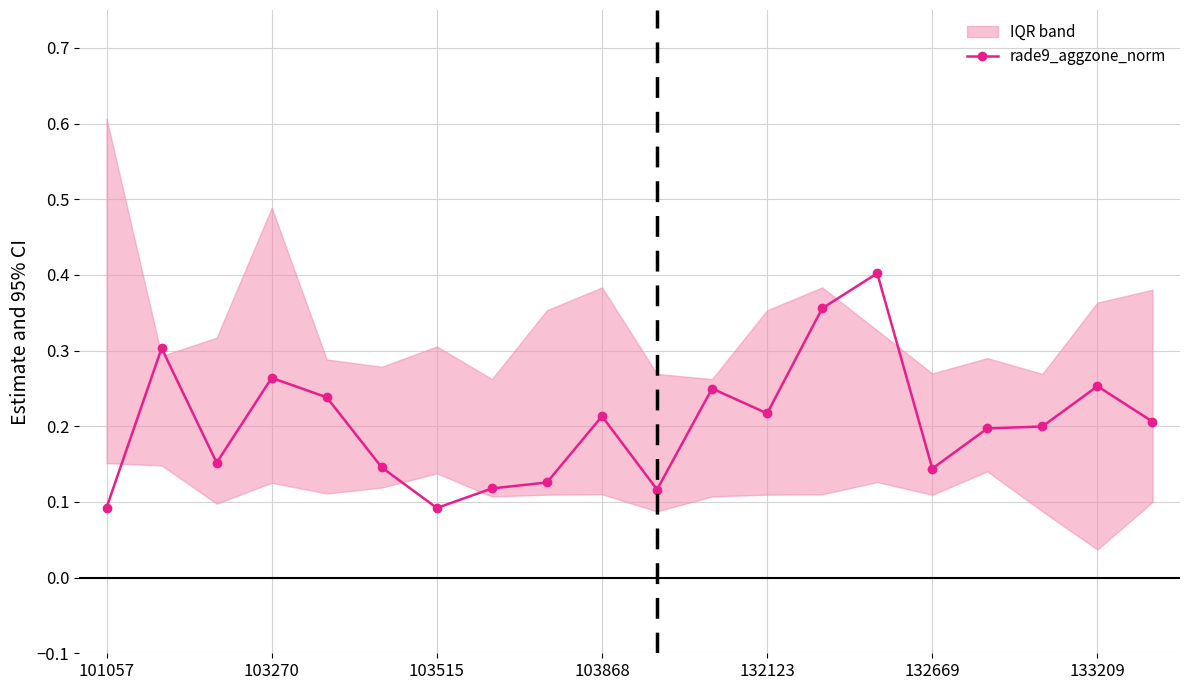

True or false: rade9_aggzone_norm has more than 1 interior local peaks.

True